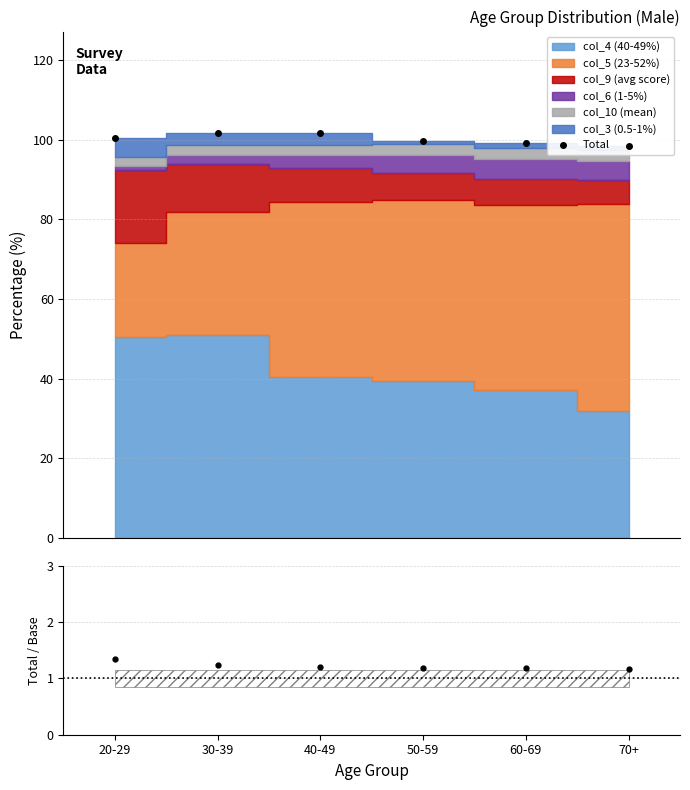

What is the sum of all Total values?

601.6